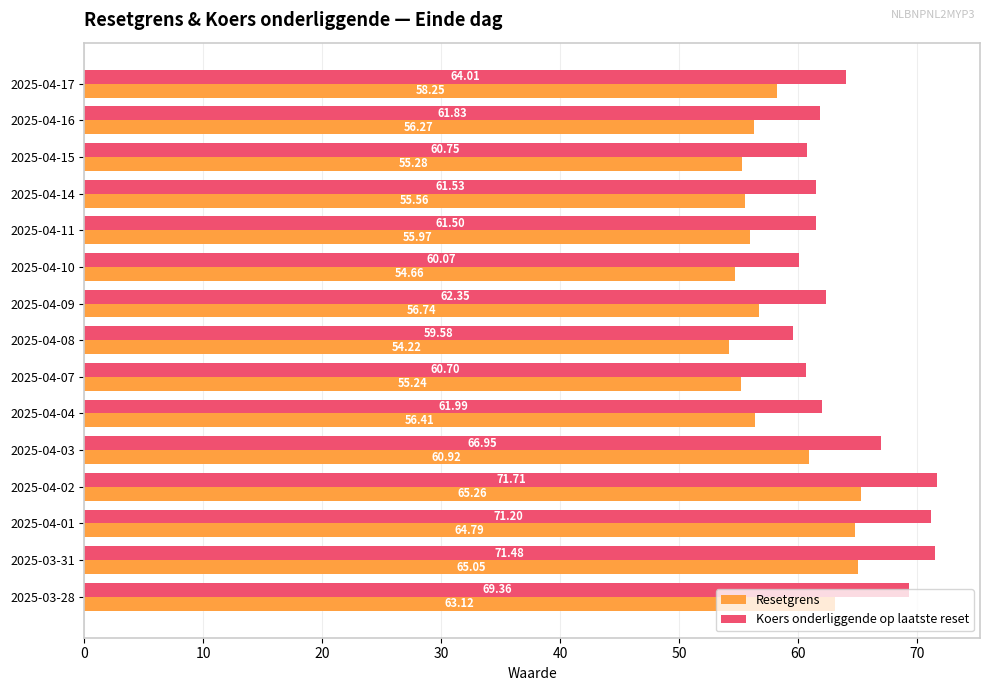

Which series has the widest spread of values?

Koers onderliggende op laatste reset